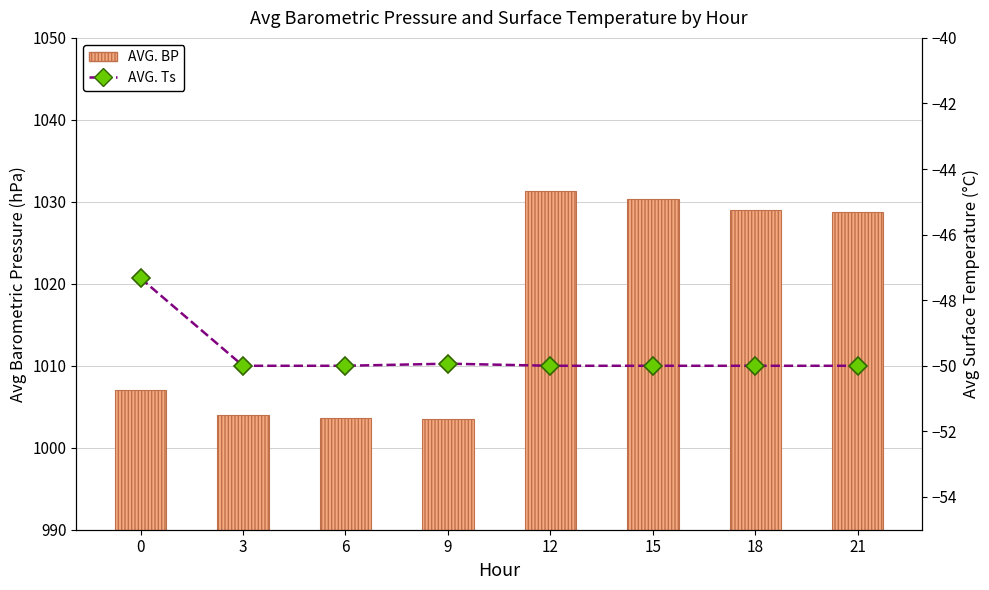

Rank the series at 18 from lowest to highest value.

AVG. Ts, AVG. BP